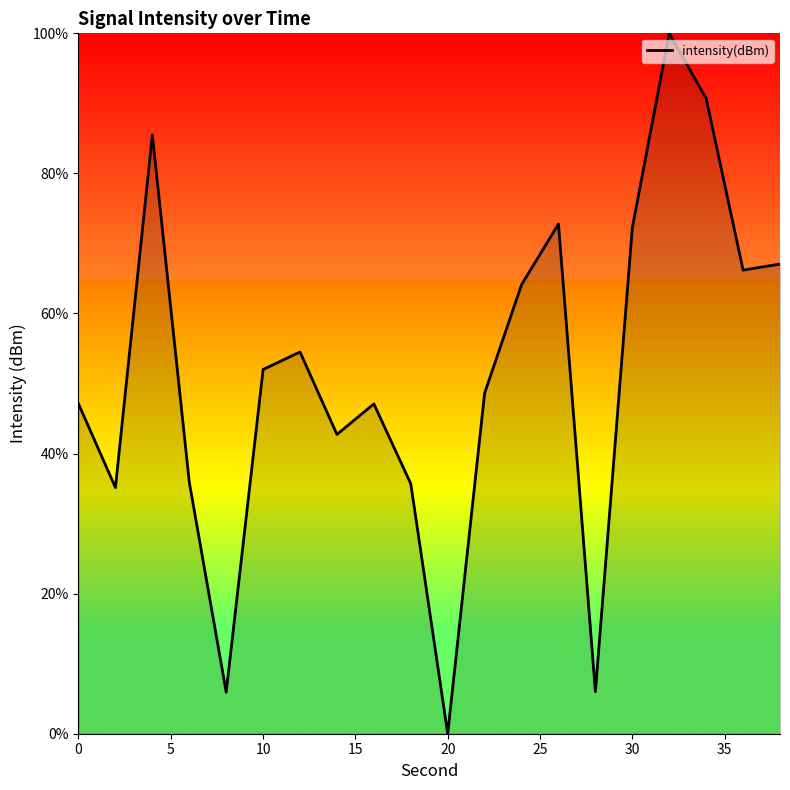

How many lines are shown in the chart?

1